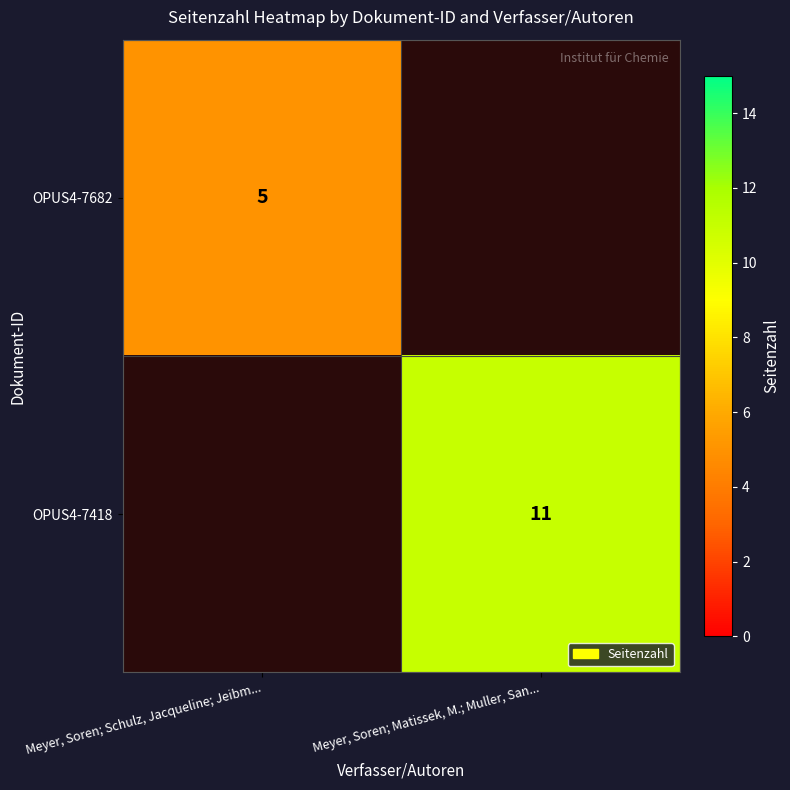

What is the maximum value shown in the chart?

11.0